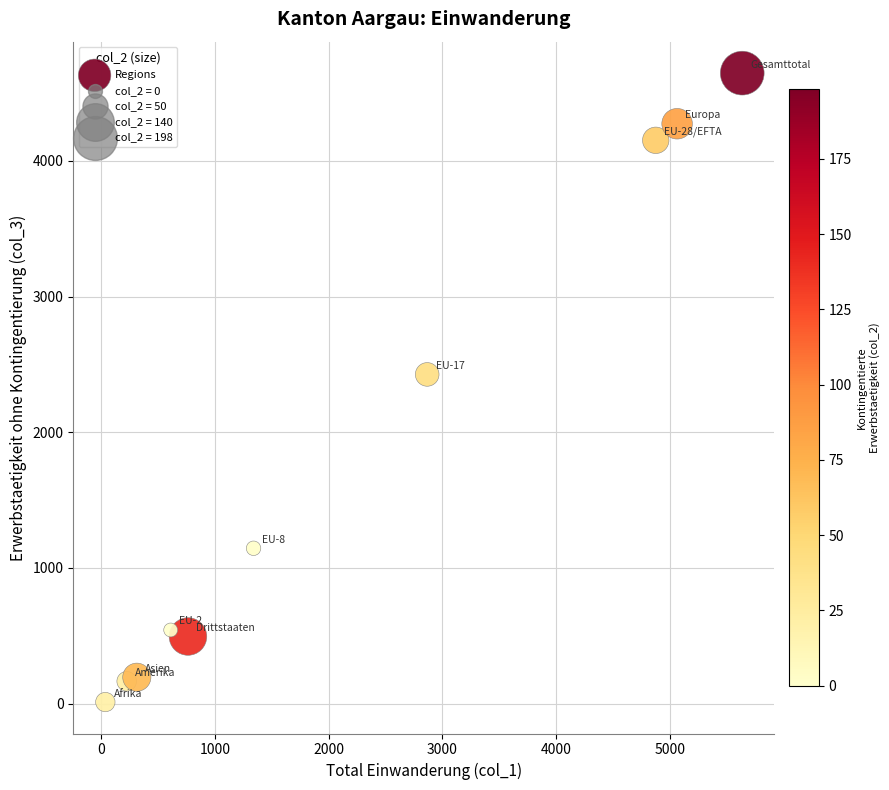

What Y value in the scatter plot is closest to 2329?

2426